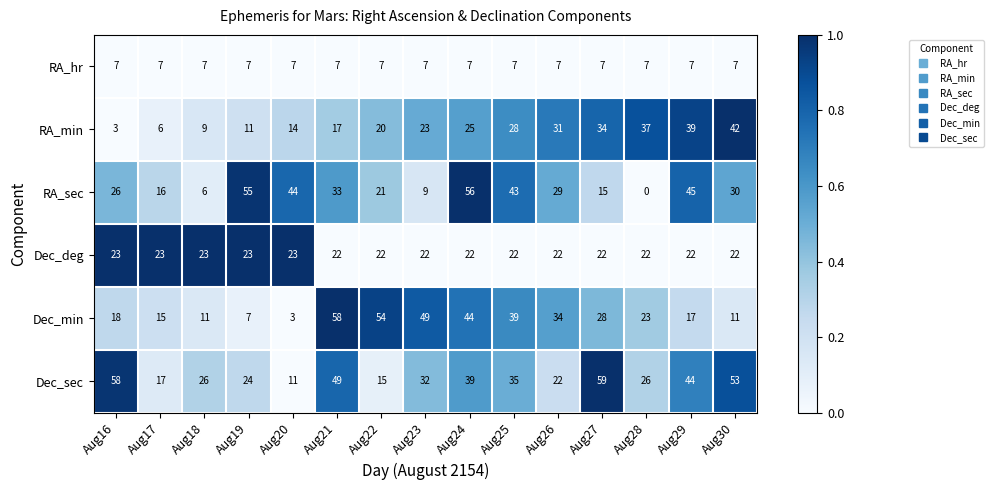

Is it true that RA_sec equals 12 at Aug23?

False